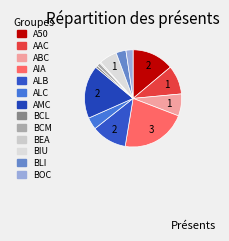

Count the number of slices in the pie.

13